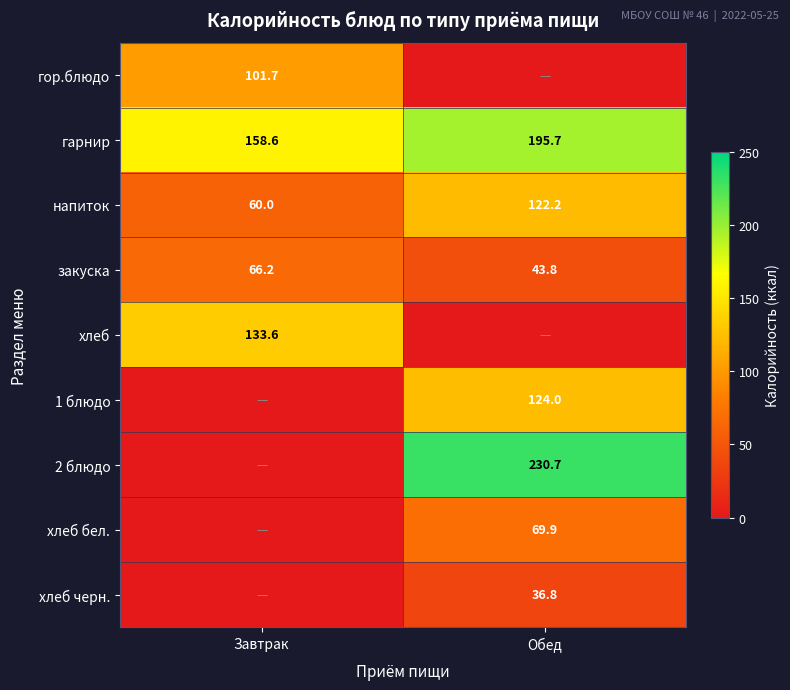

What value does the гарнир series have at Обед?

195.7